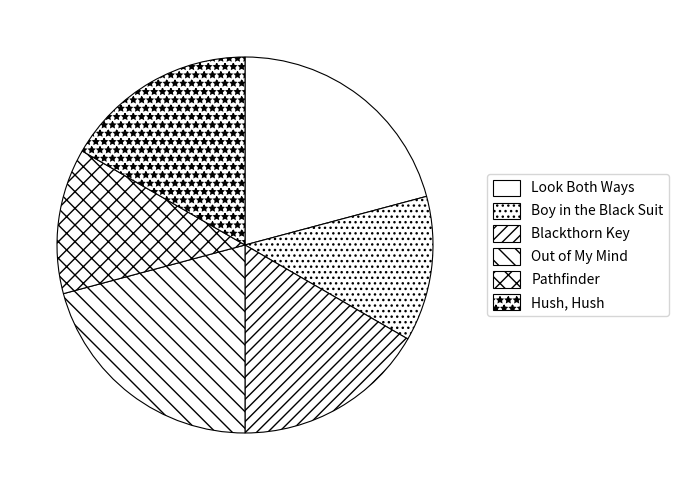

What is the change in value from Look Both Ways to Blackthorn Key?

-1